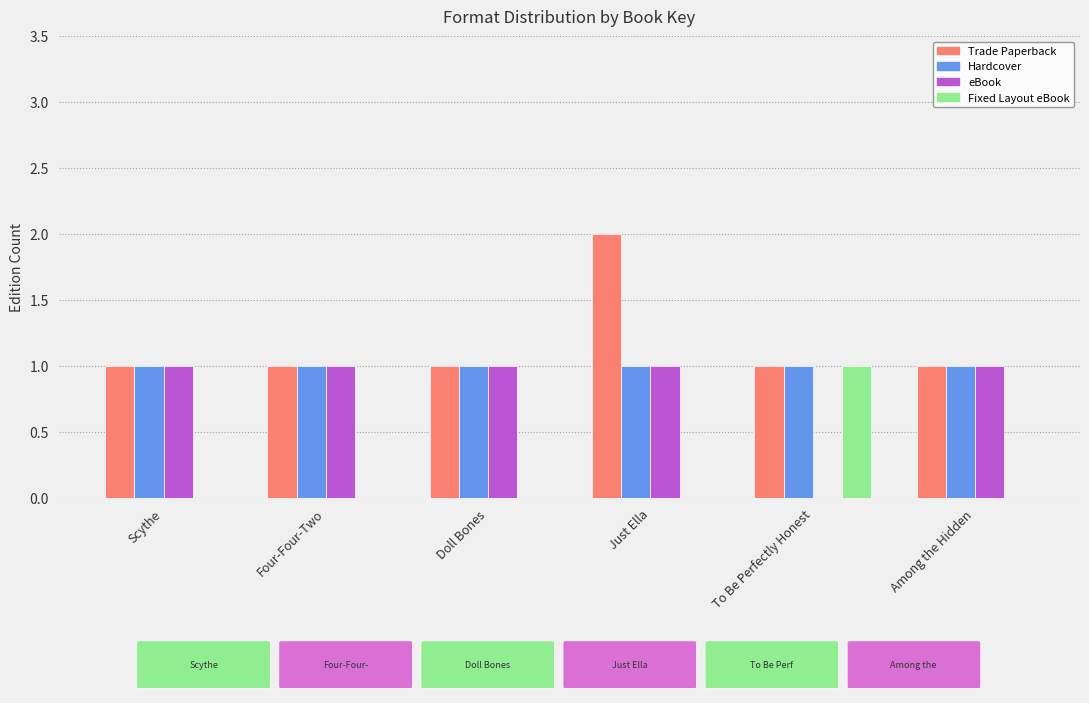

What is the maximum value shown in the chart?

2